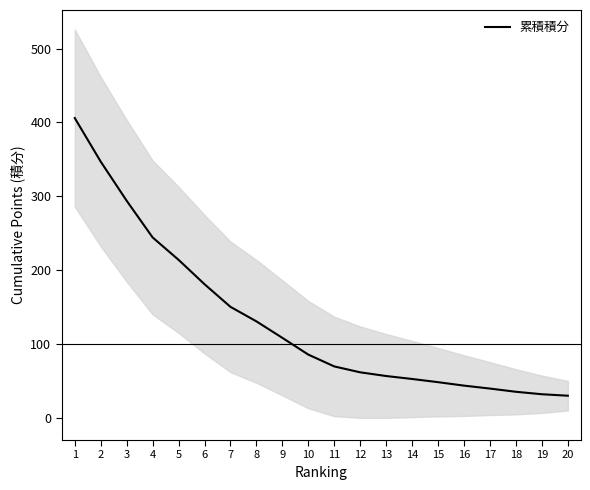

What is the value of the 5th point from the left?

214.0